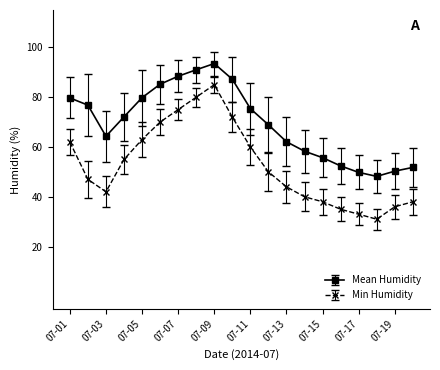

List the series in order of their overall mean, highest first.

Mean Humidity, Min Humidity